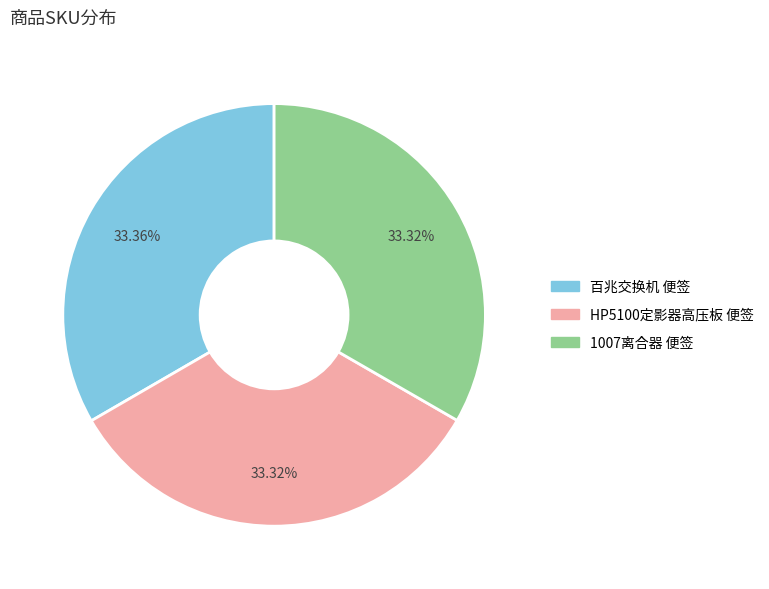

True or false: HP5100定影器高压板 便签 accounts for 22% of the total.

False